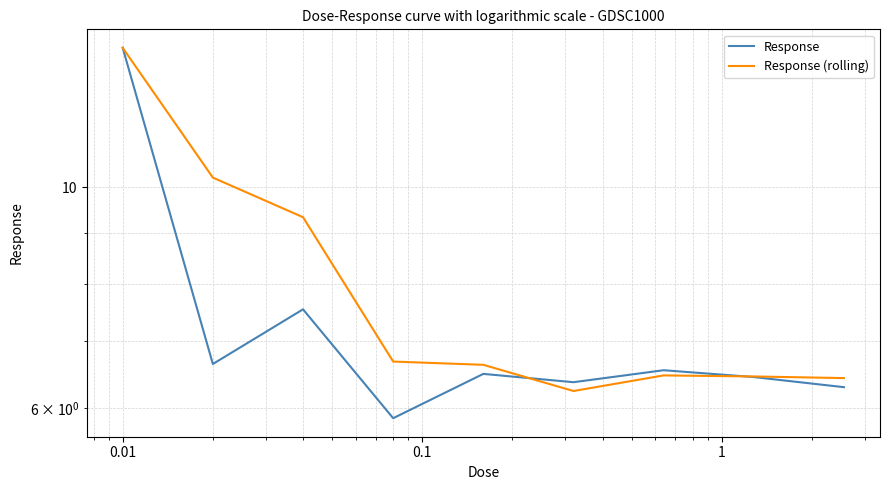

How many times do Response (rolling) and Response cross each other?

2